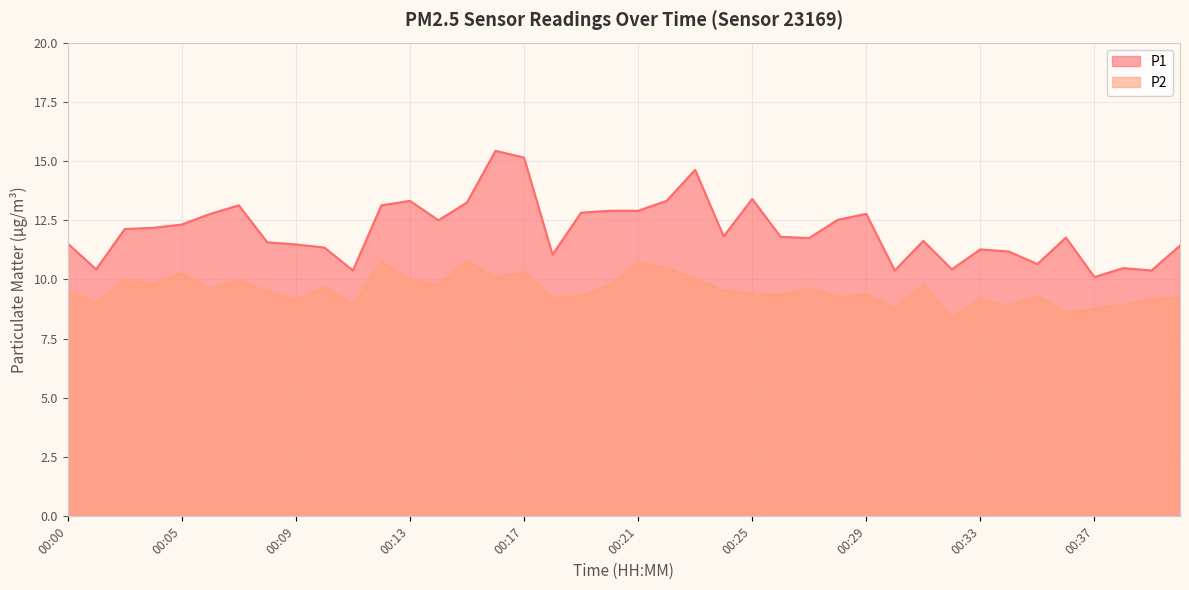

What is the value of the P1 point at the 6th from the left?

12.8